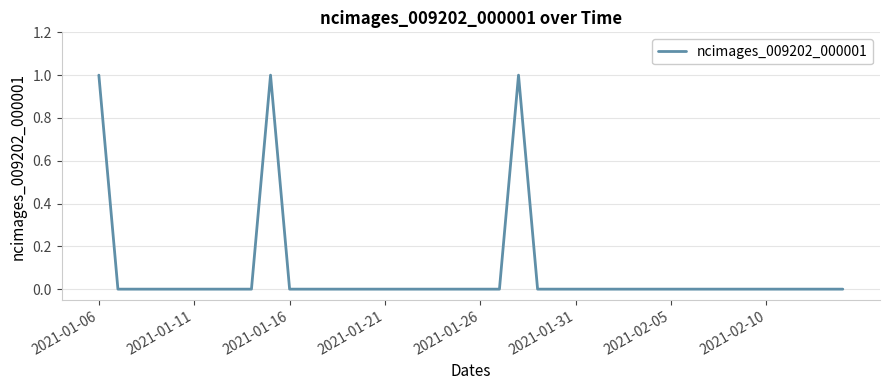

How many lines are shown in the chart?

1